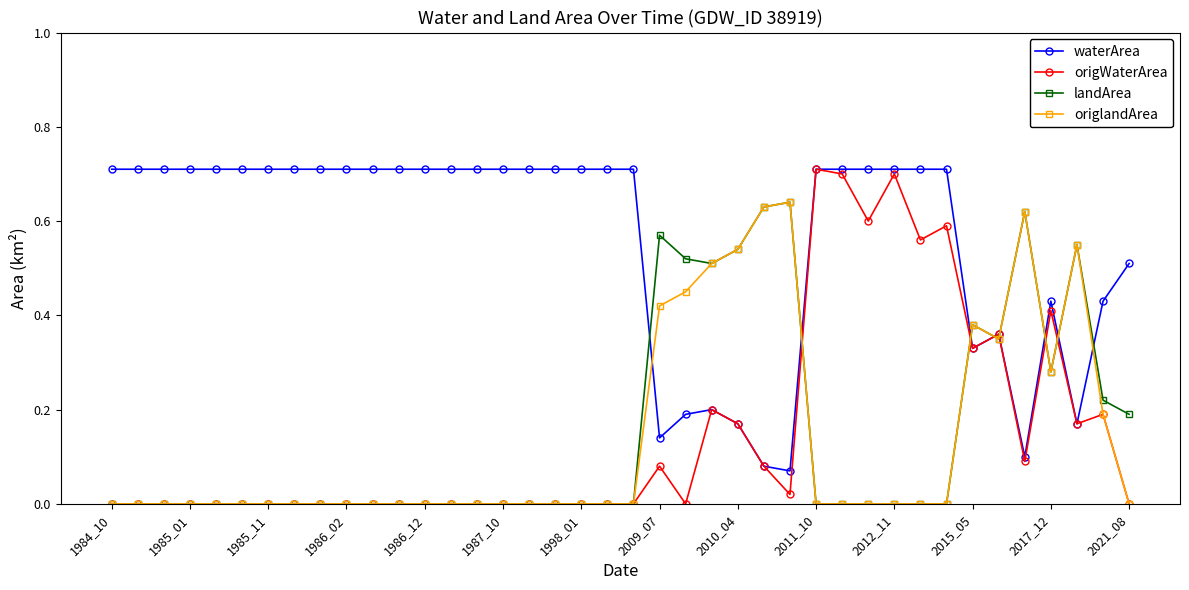

True or false: origlandArea has more than 2 interior local peaks.

True